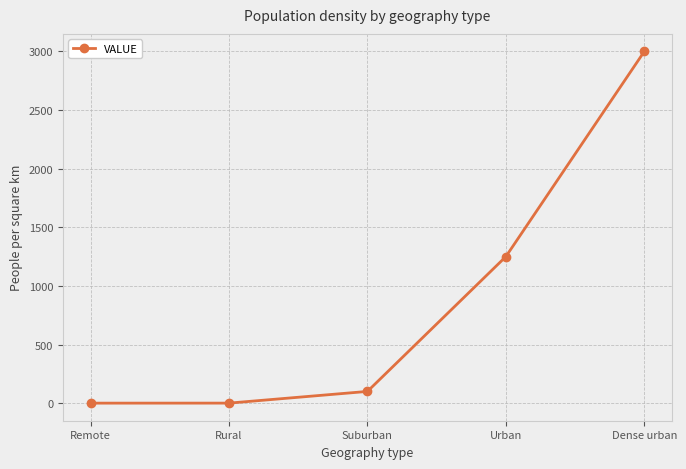

What is the greatest value displayed?

3000.0